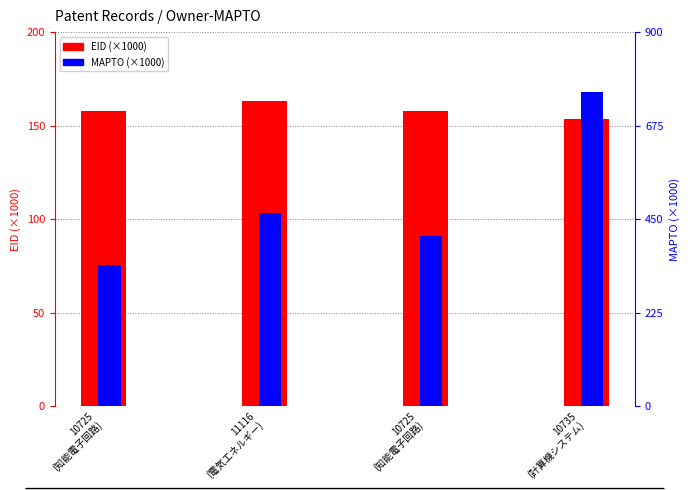

Count the number of categories in the chart.

4